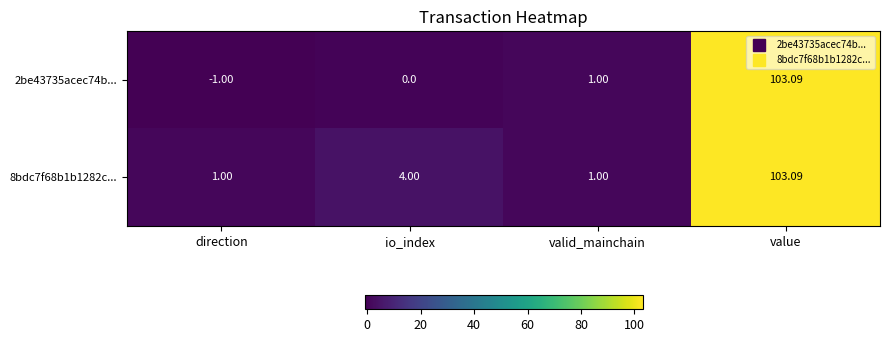

What is the maximum value shown in the chart?

103.1